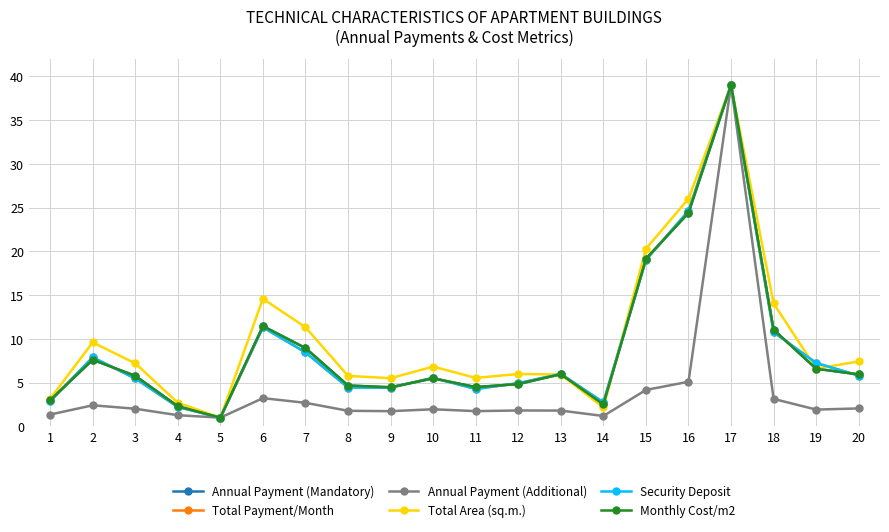

What is the difference between the second highest and second lowest values in the Monthly Cost/m2 series?

22.1